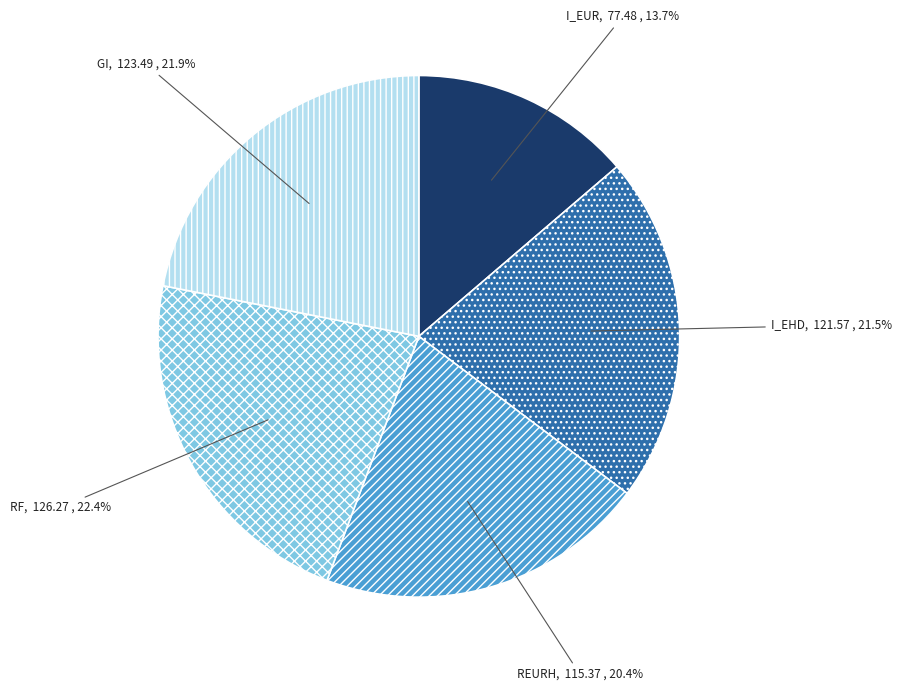

Is there any slice that represents more than half of the pie?

No